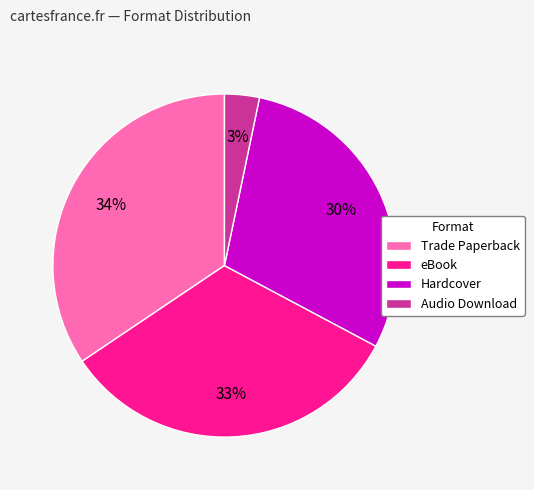

Is there any slice that represents more than half of the pie?

No